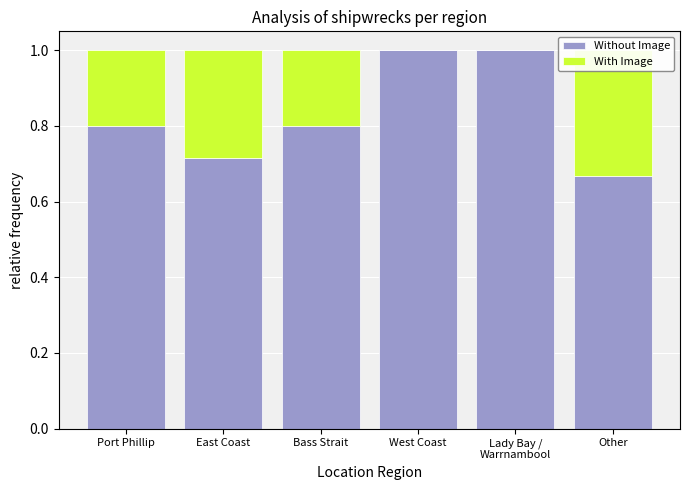

Which has a higher value, West Coast or Bass Strait?

West Coast